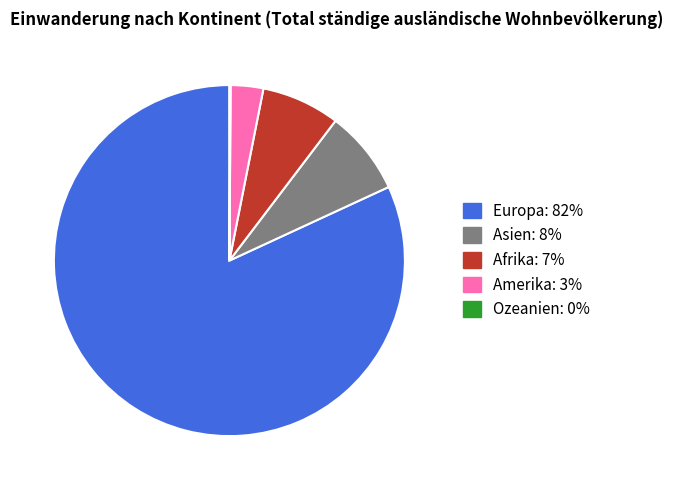

What is the largest slice in the pie chart?

Europa